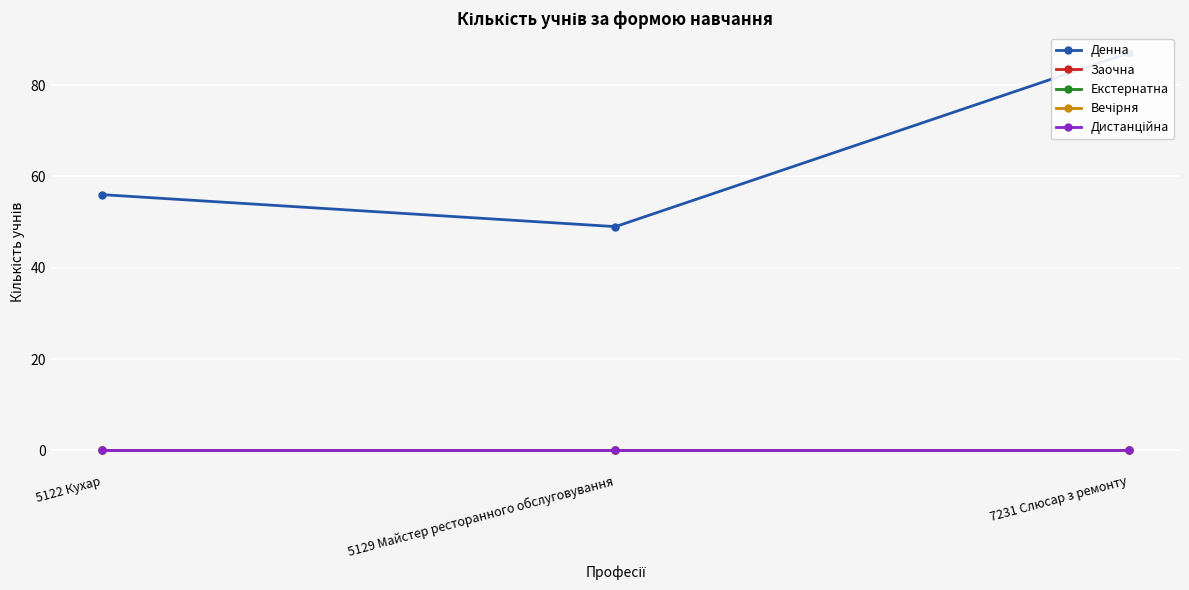

Between 7231 Слюсар з ремонту and 5122 Кухар, which is larger?

7231 Слюсар з ремонту